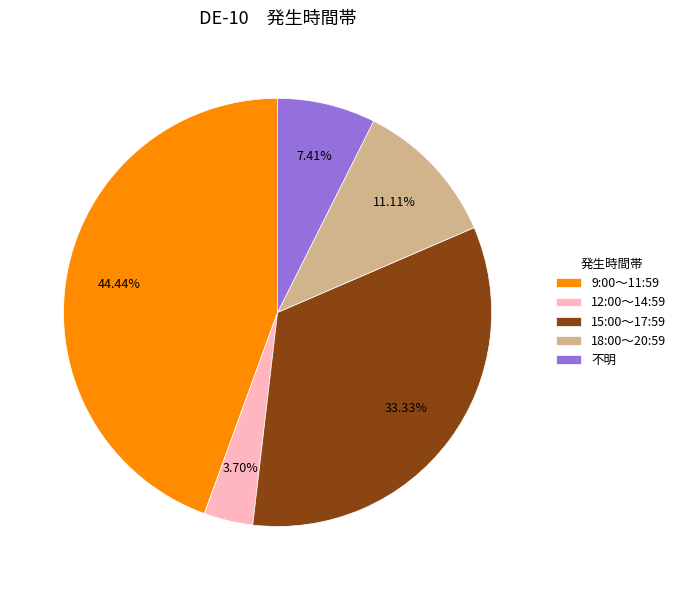

To the nearest percent, what percentage of the pie is 18:00～20:59?

11%